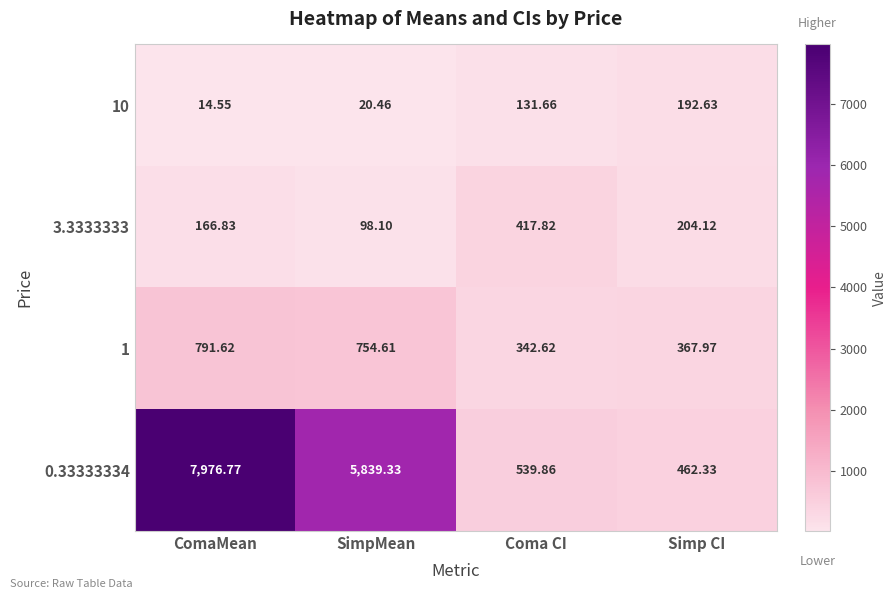

Where does the 1 series first go above 754?

ComaMean